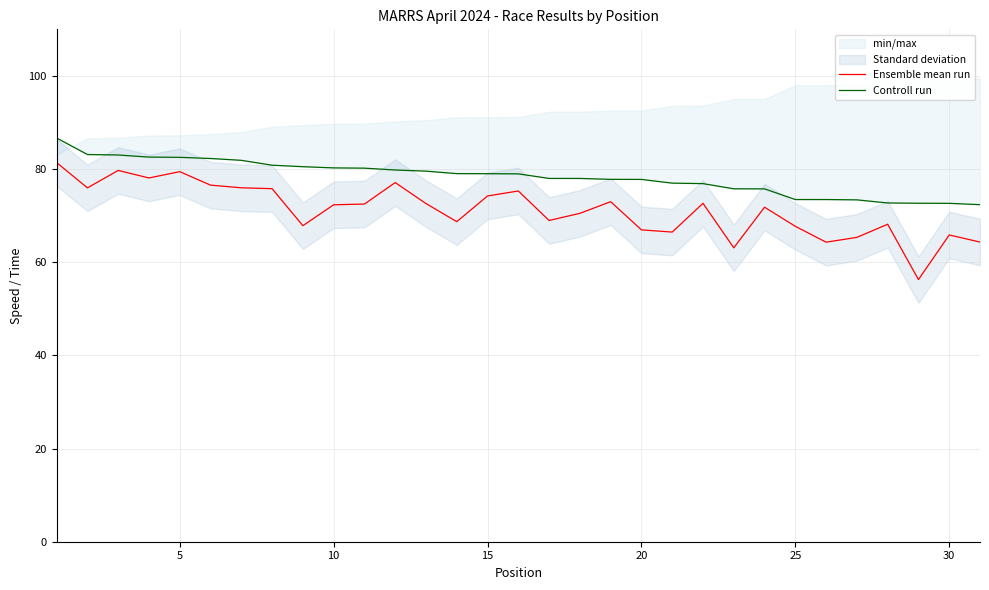

True or false: Ensemble mean run and Controll run intersect in this chart.

False